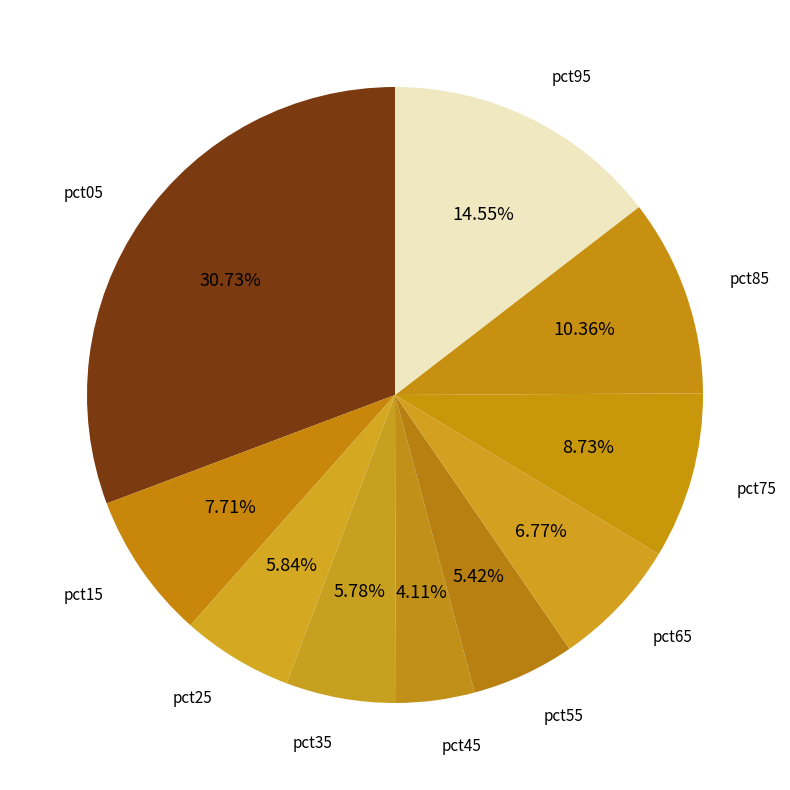

How much of the chart is everything except pct15?

92.3%